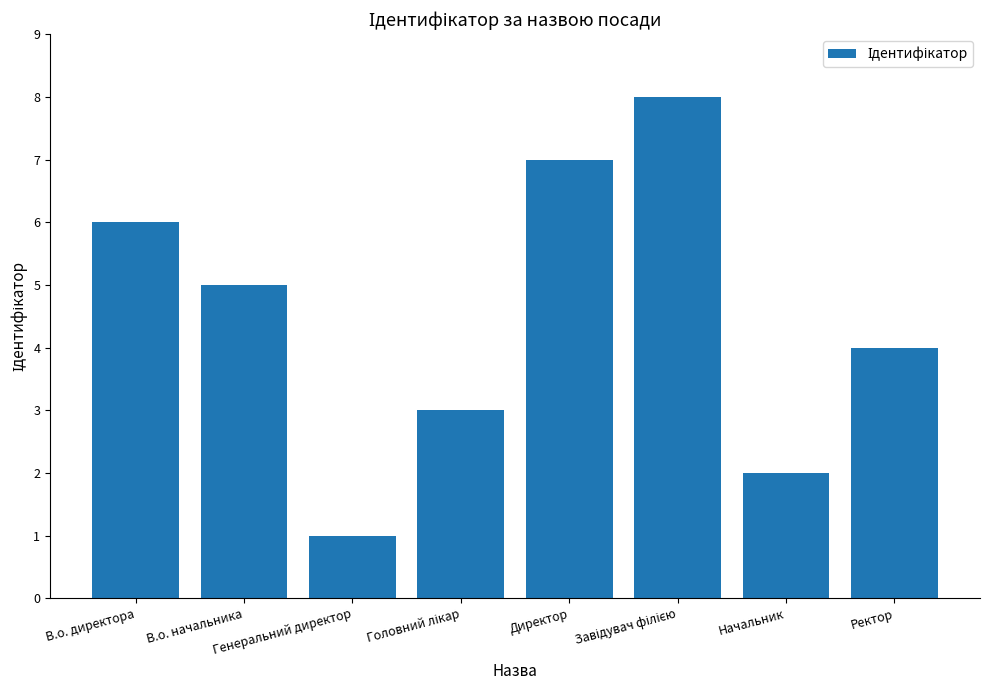

What is the difference between the maximum and second lowest values?

6